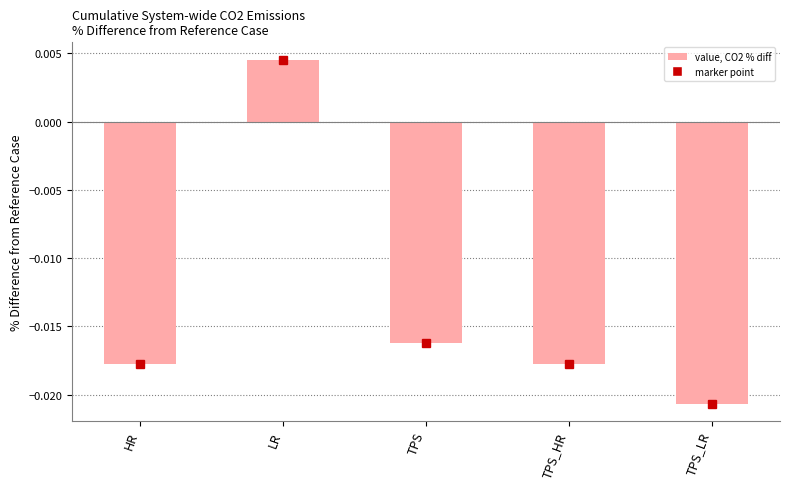

Between TPS_LR and HR, which is larger?

HR